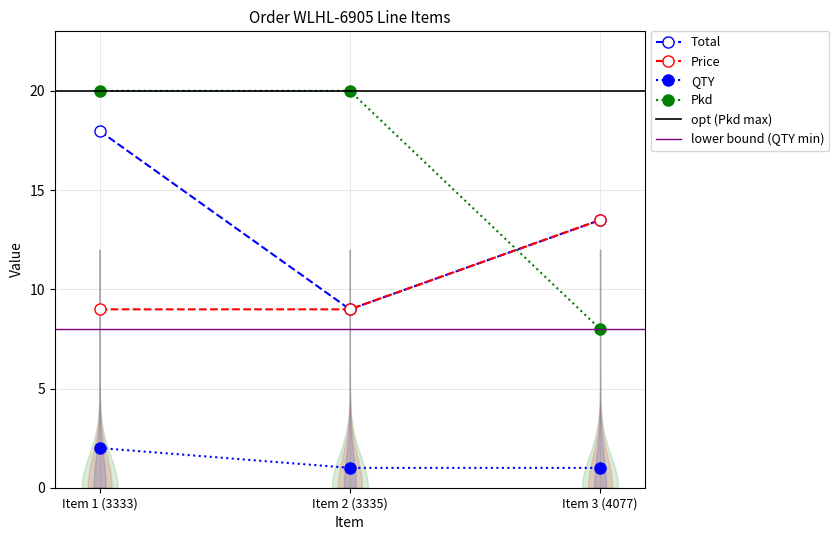

What is the difference between the maximum and minimum values in the Pkd series?

12.0